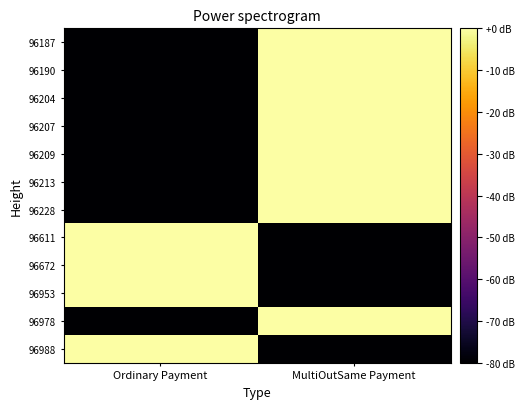

What is the spread (max minus min) of values at MultiOutSame Payment?

80